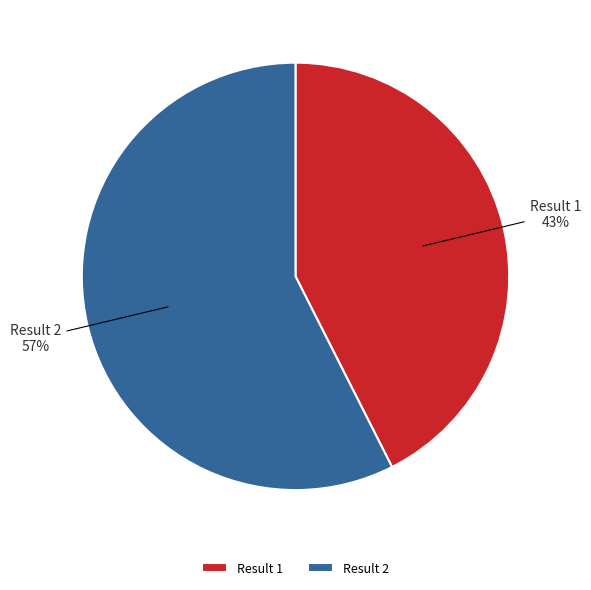

To the nearest percent, what is the average slice percentage?

50%